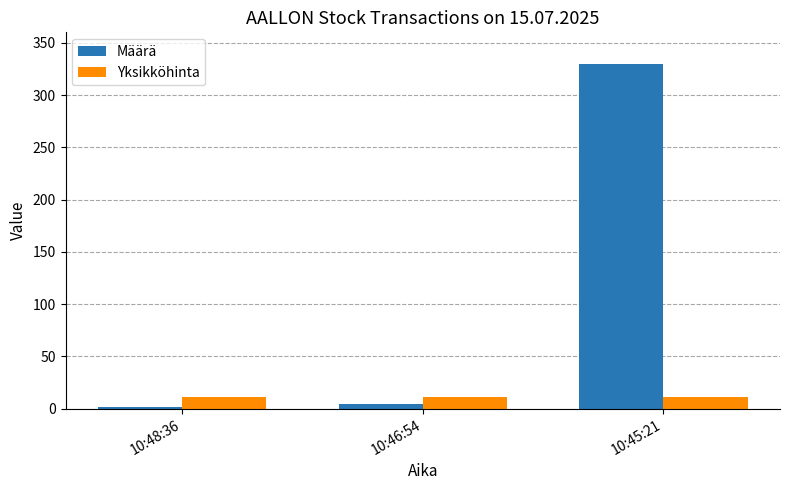

Are the bars grouped side by side (vs. stacked)?

Yes